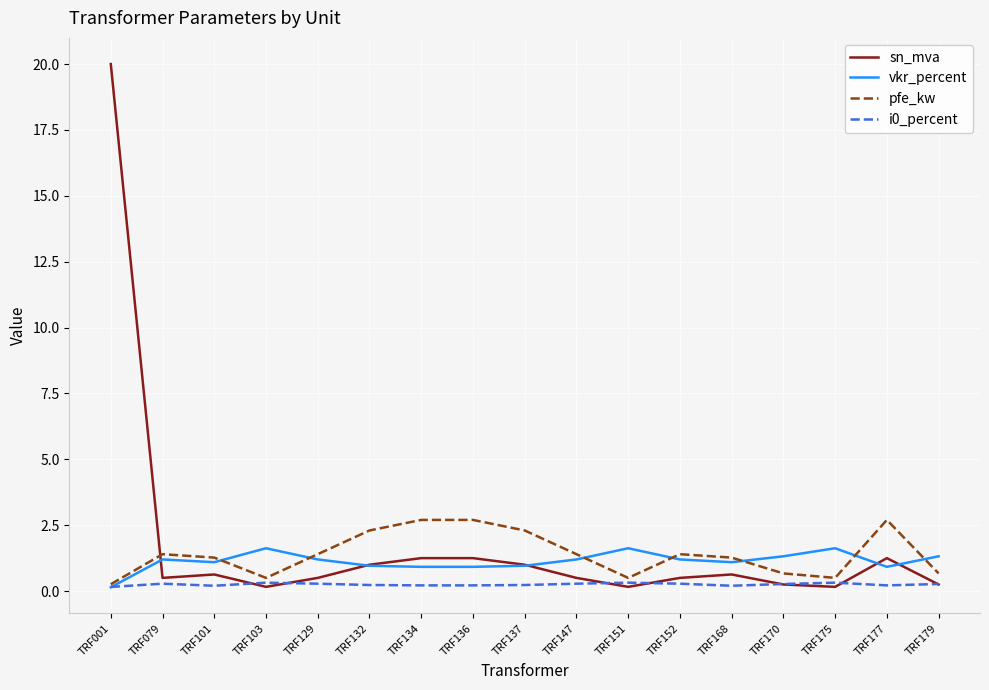

What is the difference between the second highest and second lowest values in the vkr_percent series?

0.7